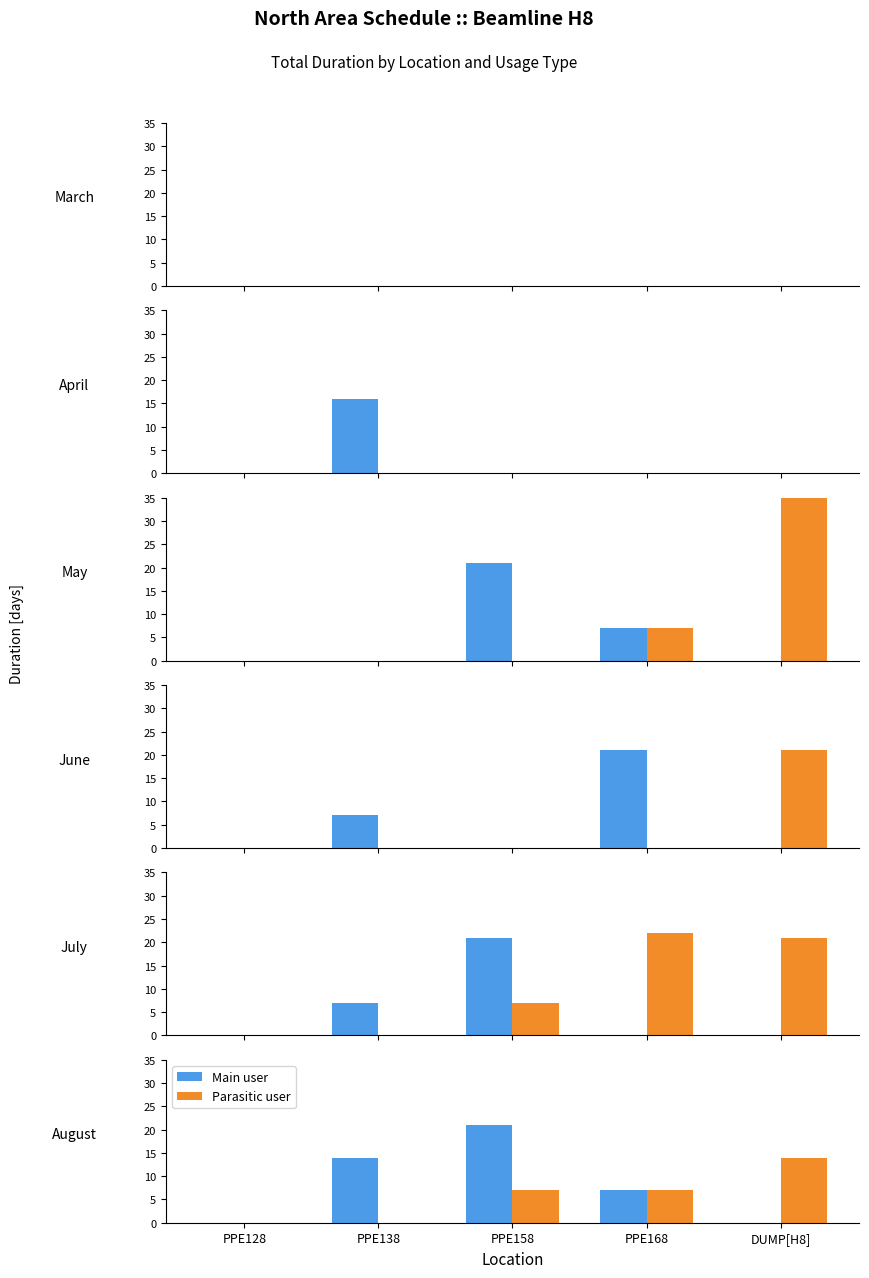

At which category is the sum across all series the highest?

PPE158